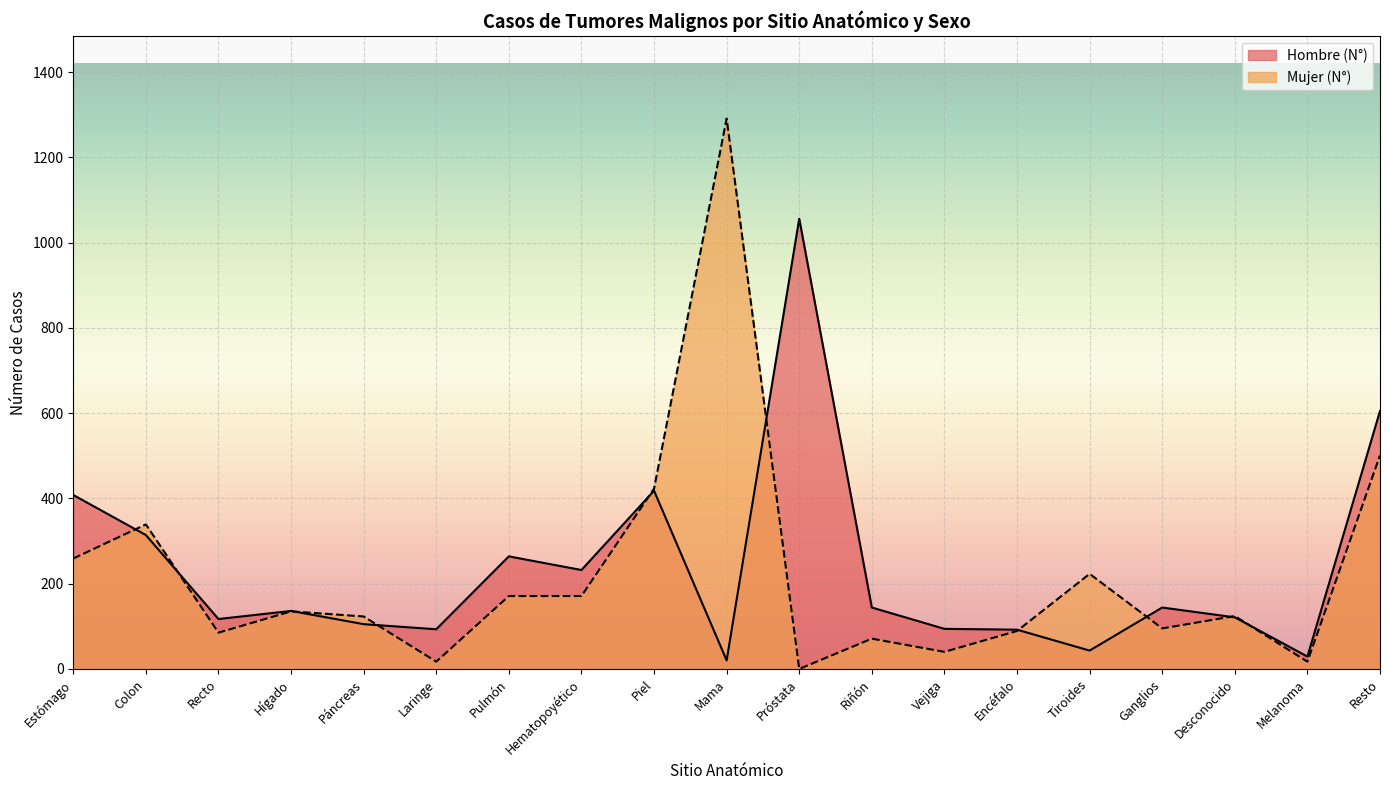

True or false: Hombre (N°) and Mujer (N°) cross at least once.

True